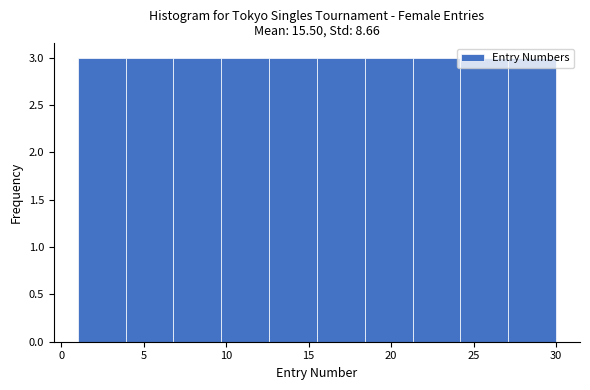

Reading left to right, list every bar in this chart as the range it spans on the x-axis followed by its height. Neither the bar edges nor the heights are printed on the chart, so give them approximately, as read against the axes.

1.0 to 3.9: 3
3.9 to 6.8: 3
6.8 to 9.7: 3
9.7 to 12.6: 3
12.6 to 15.5: 3
15.5 to 18.4: 3
18.4 to 21.3: 3
21.3 to 24.2: 3
24.2 to 27.1: 3
27.1 to 30.0: 3